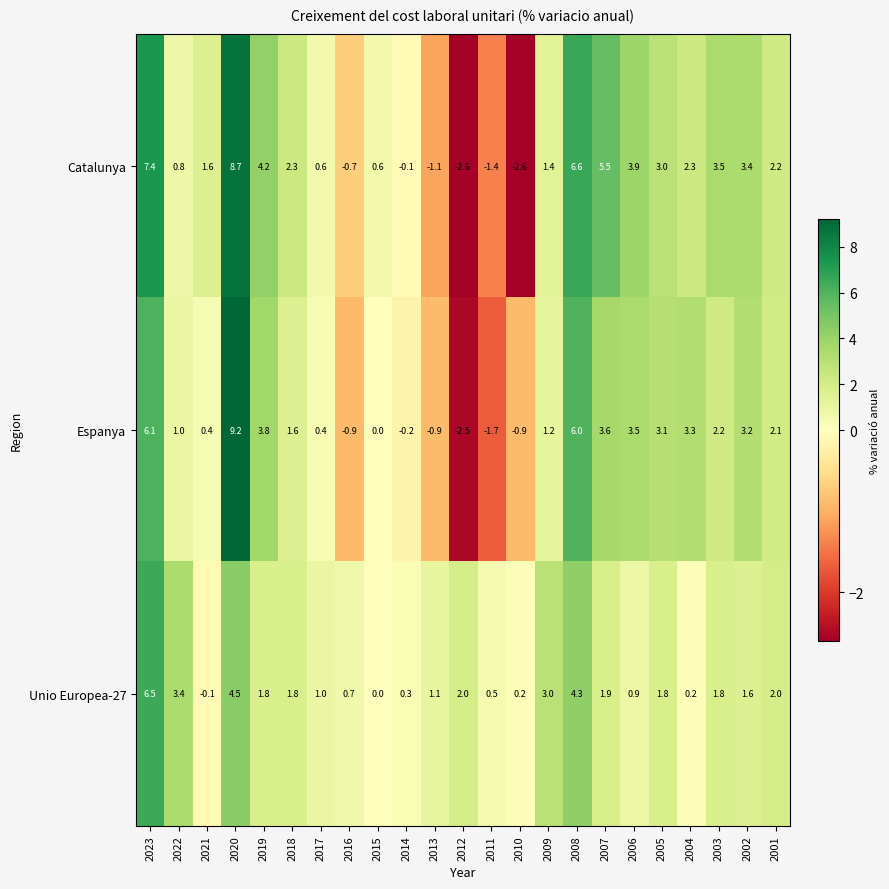

List the series in order of their overall mean, highest first.

Catalunya, Espanya, Unio Europea-27